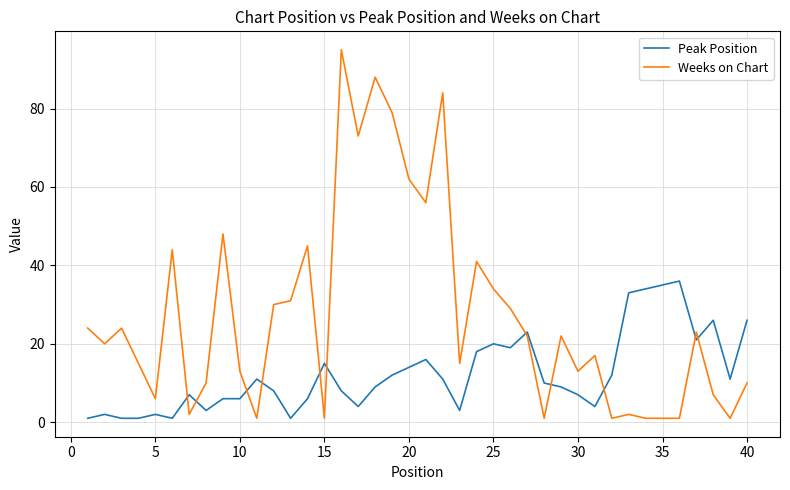

Rank the series by their maximum value, from lowest to highest.

Peak Position, Weeks on Chart